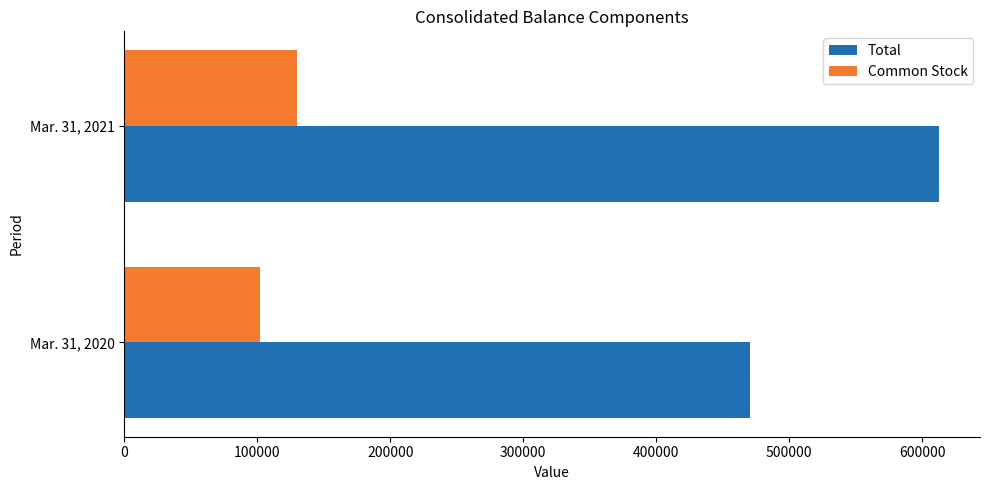

What is the sum of all Common Stock values?

231659